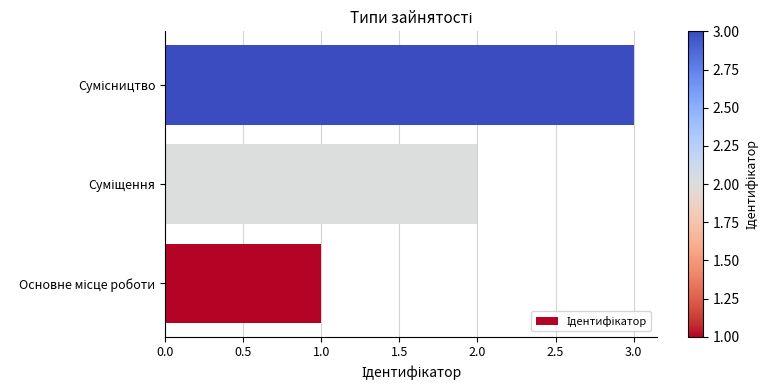

What is the minimum value shown in the chart?

1